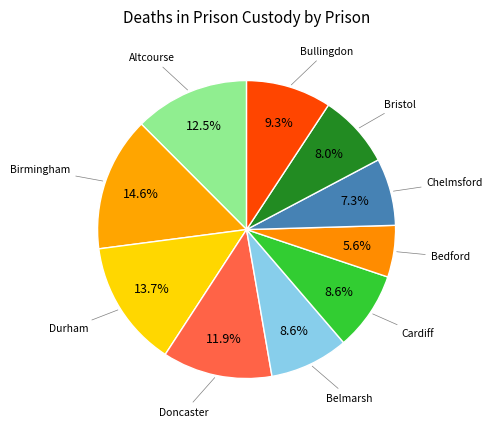

Count the number of slices in the pie.

10